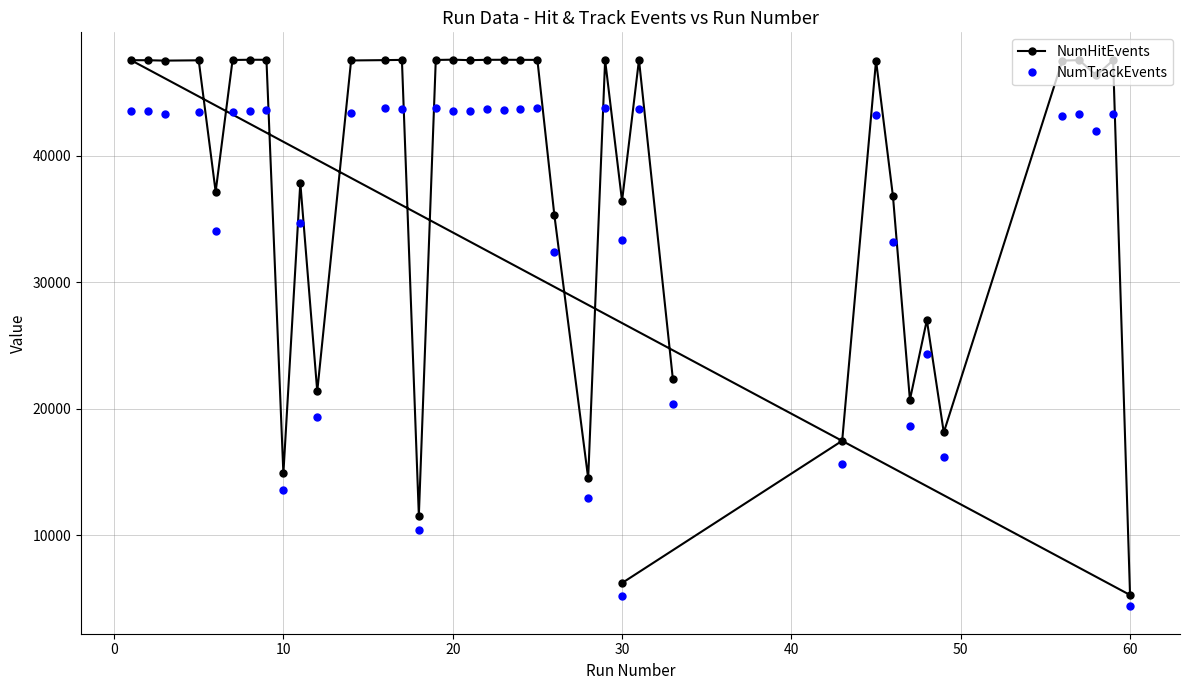

What is the lowest value of the NumTrackEvents series?

4361